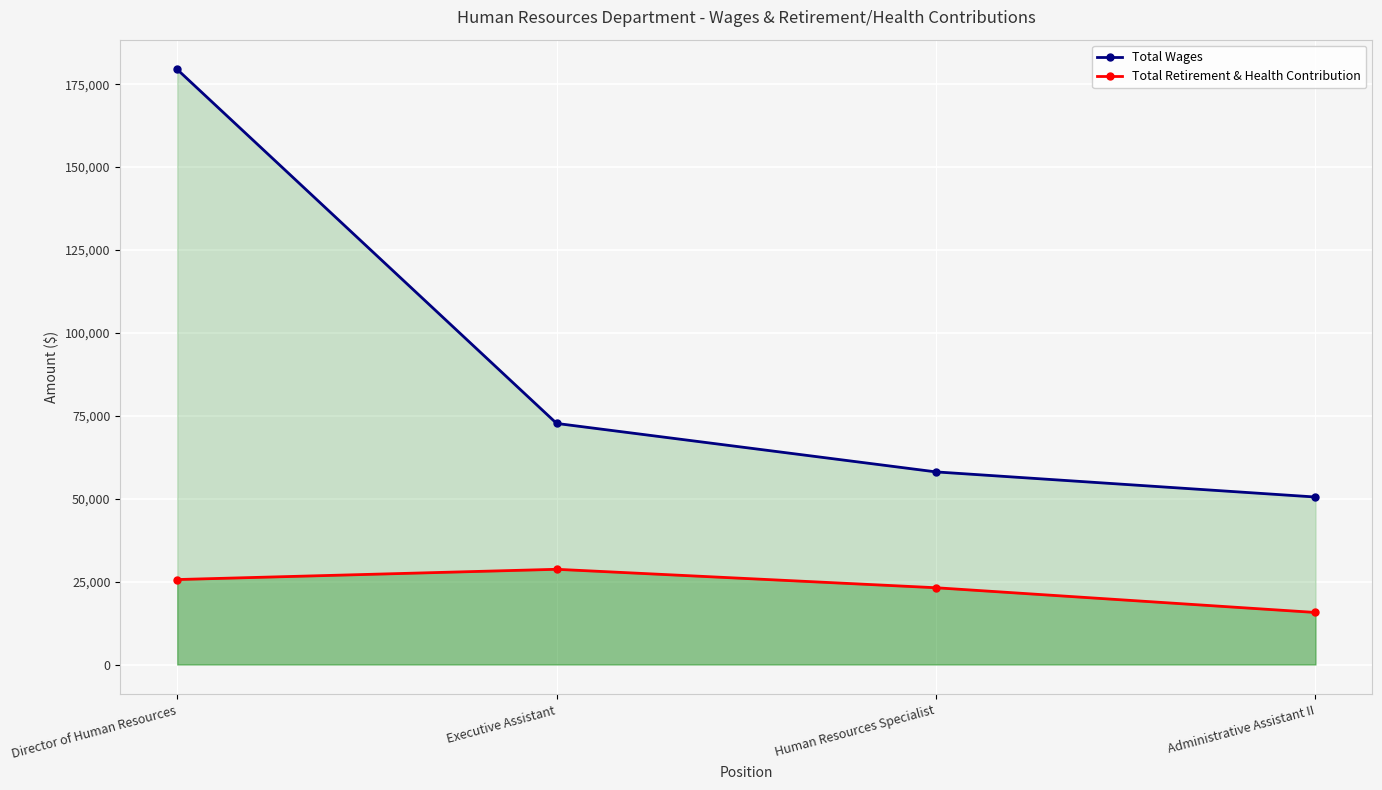

What is the label of the 2nd point from the left?

Executive Assistant